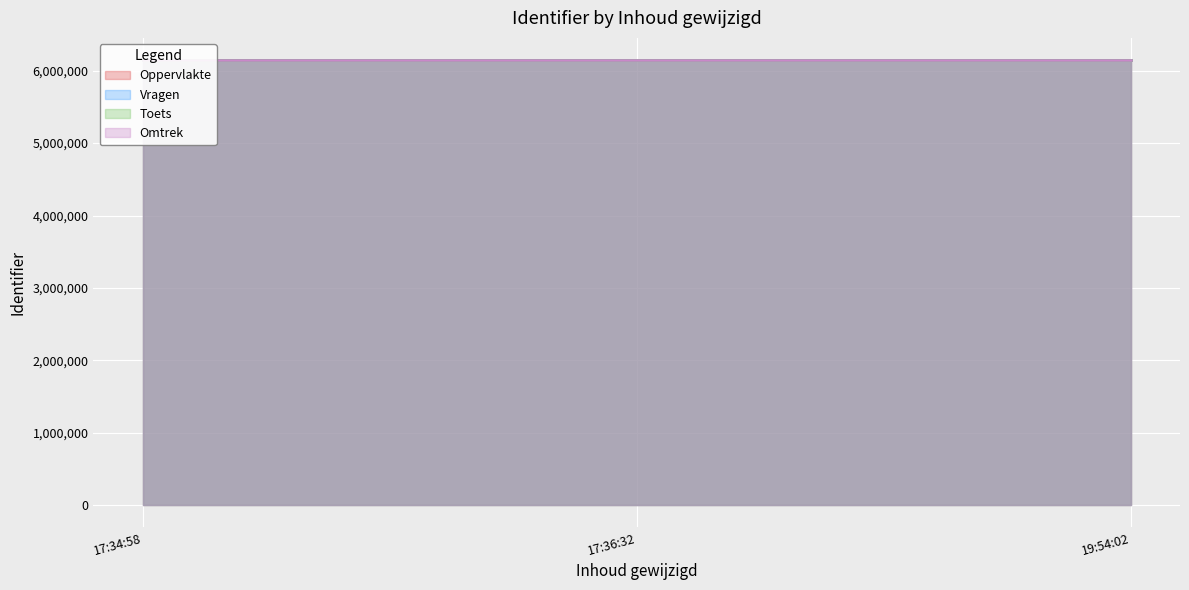

What value does the Omtrek series have at 2020-06-29 17:34:58?

6146036